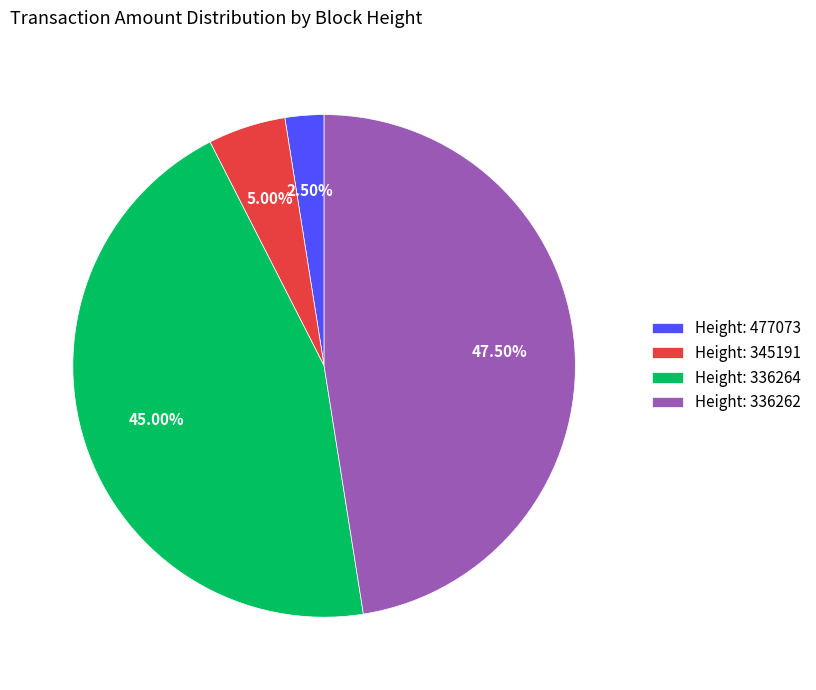

Between Height: 336264 and Height: 477073, which is larger?

Height: 336264